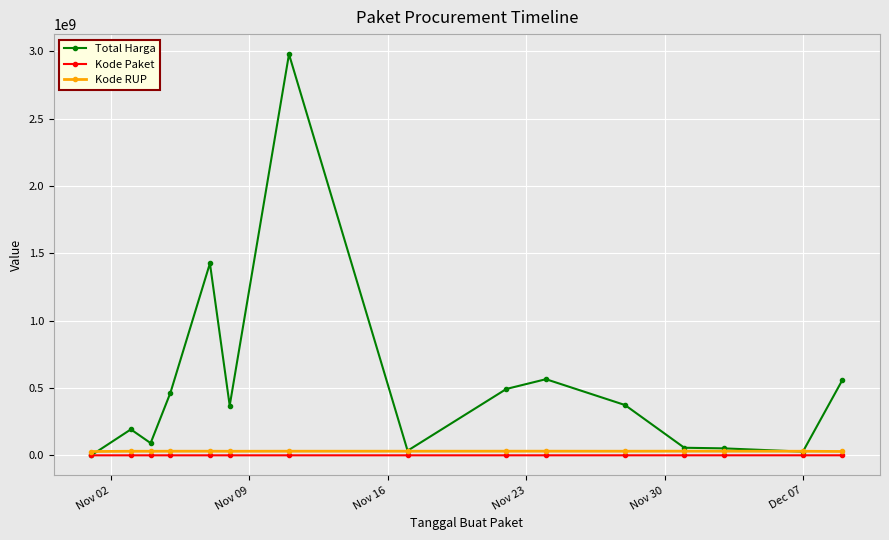

What is the highest value of the Total Harga series?

2979162240